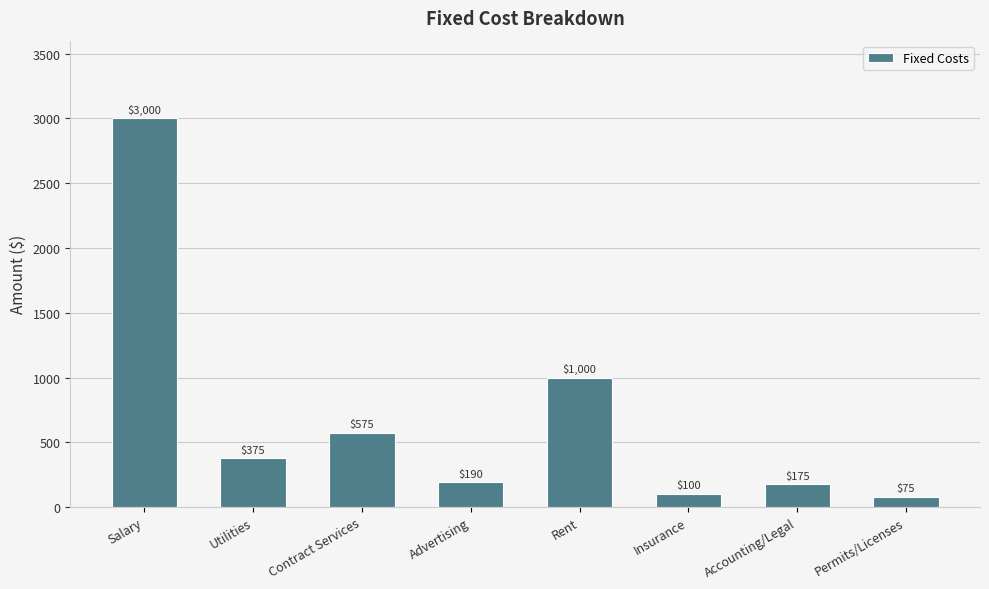

True or false: the data shows 98 at Utilities.

False